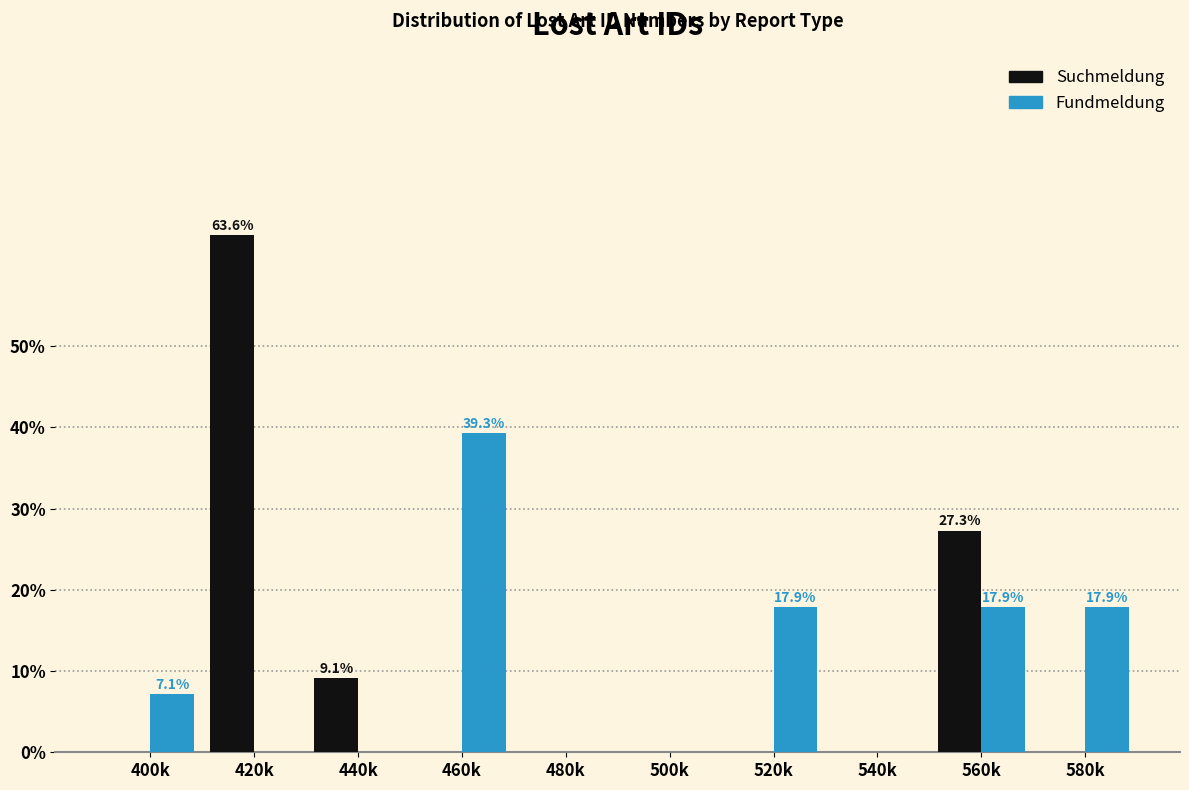

Reading right to left, what are all the values shown in this chart?

Suchmeldung: 580k=0.0	560k=27.3	540k=0.0	520k=0.0	500k=0.0	480k=0.0	460k=0.0	440k=9.1	420k=63.6	400k=0.0
Fundmeldung: 580k=17.9	560k=17.9	540k=0.0	520k=17.9	500k=0.0	480k=0.0	460k=39.3	440k=0.0	420k=0.0	400k=7.1